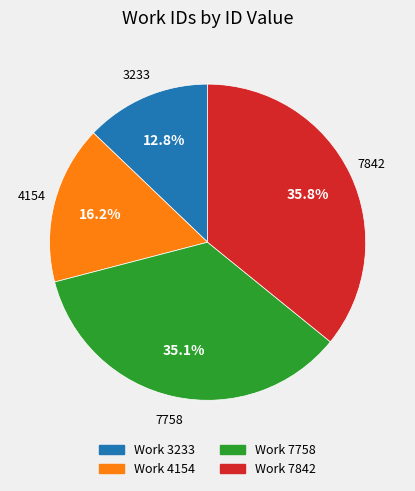

True or false: 7842 accounts for 36% of the total.

True